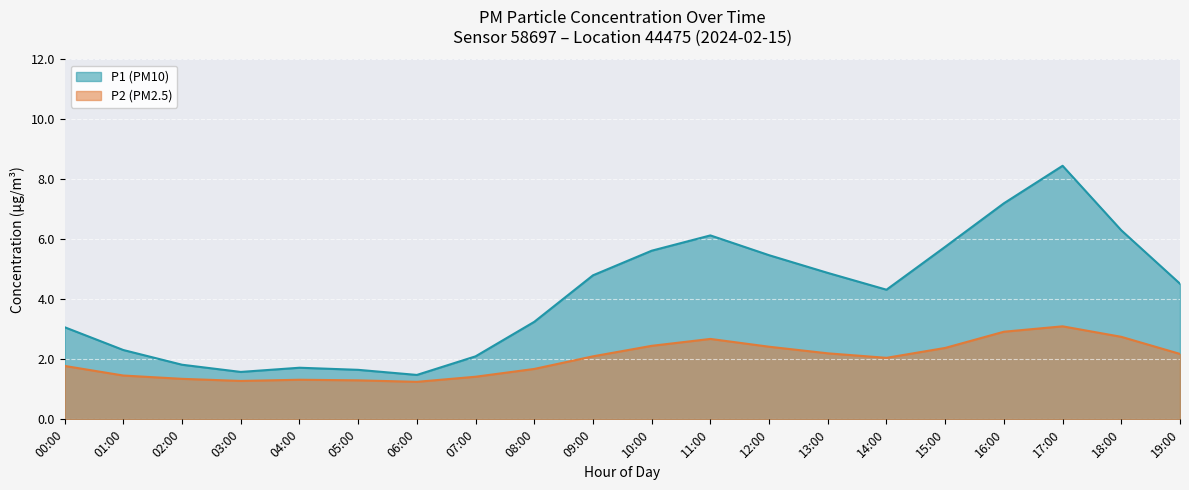

Read the P2 value at 02:00.

1.4